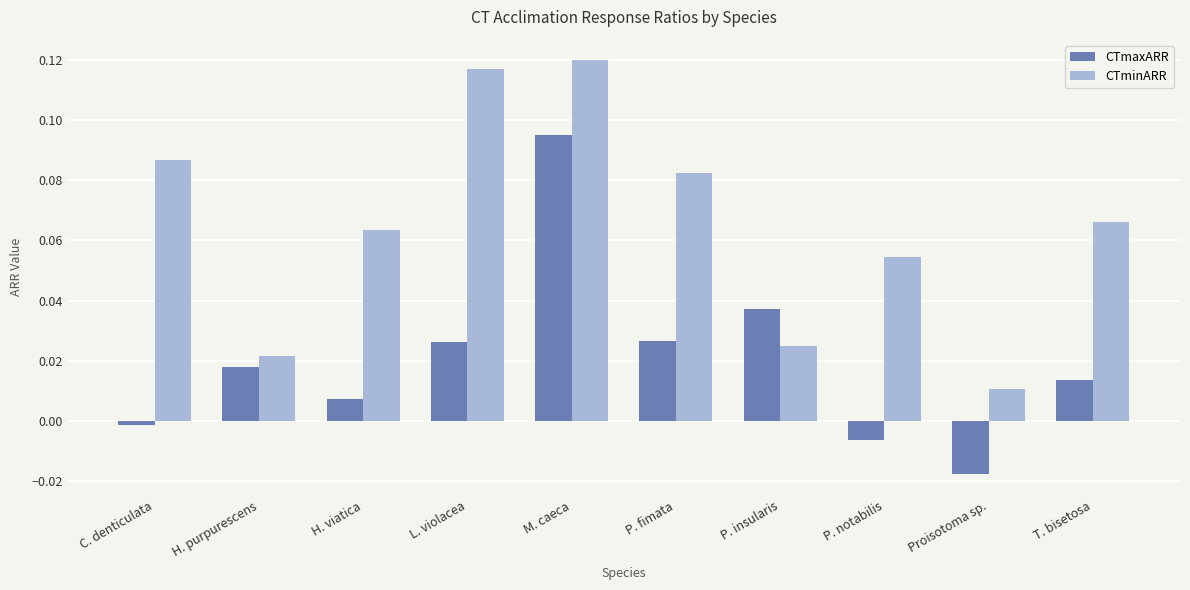

Rank the series by their average value, from highest to lowest.

CTminARR, CTmaxARR